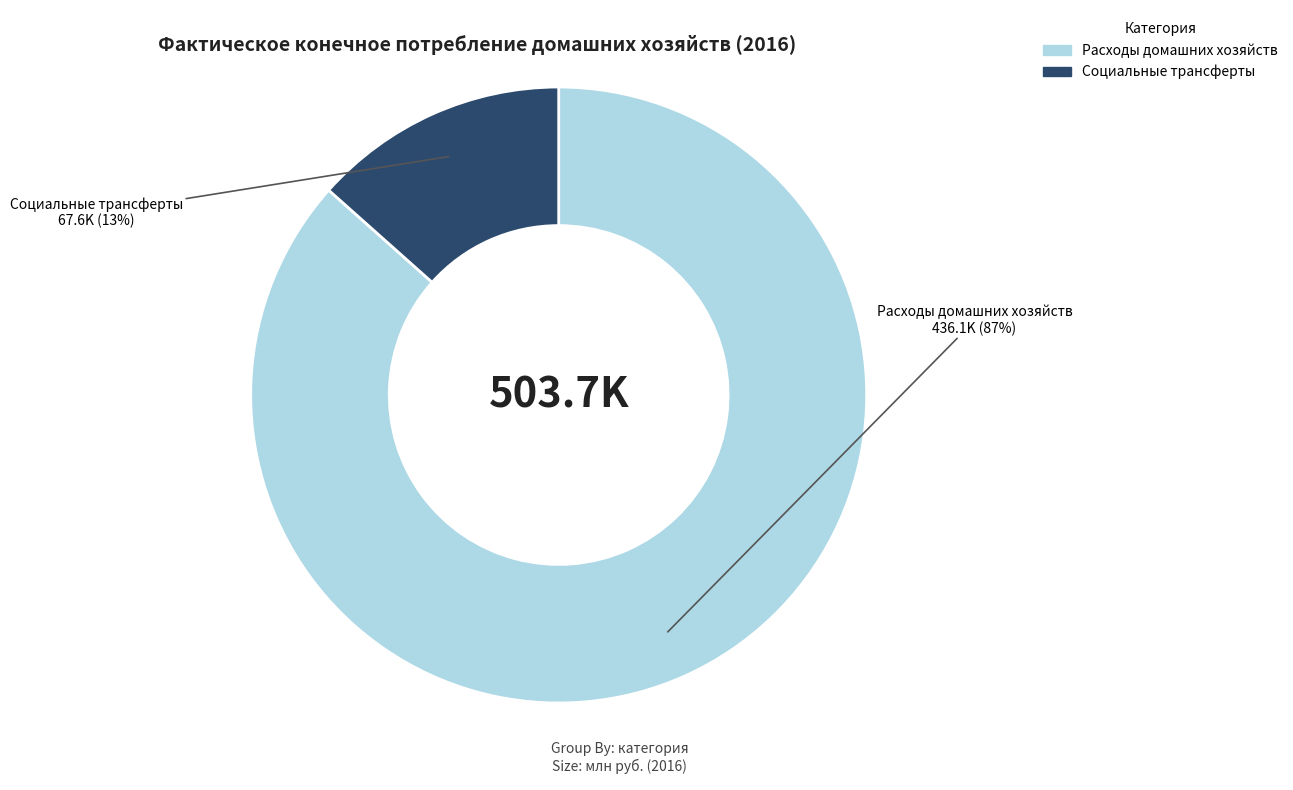

Is there a majority slice in this chart?

Yes